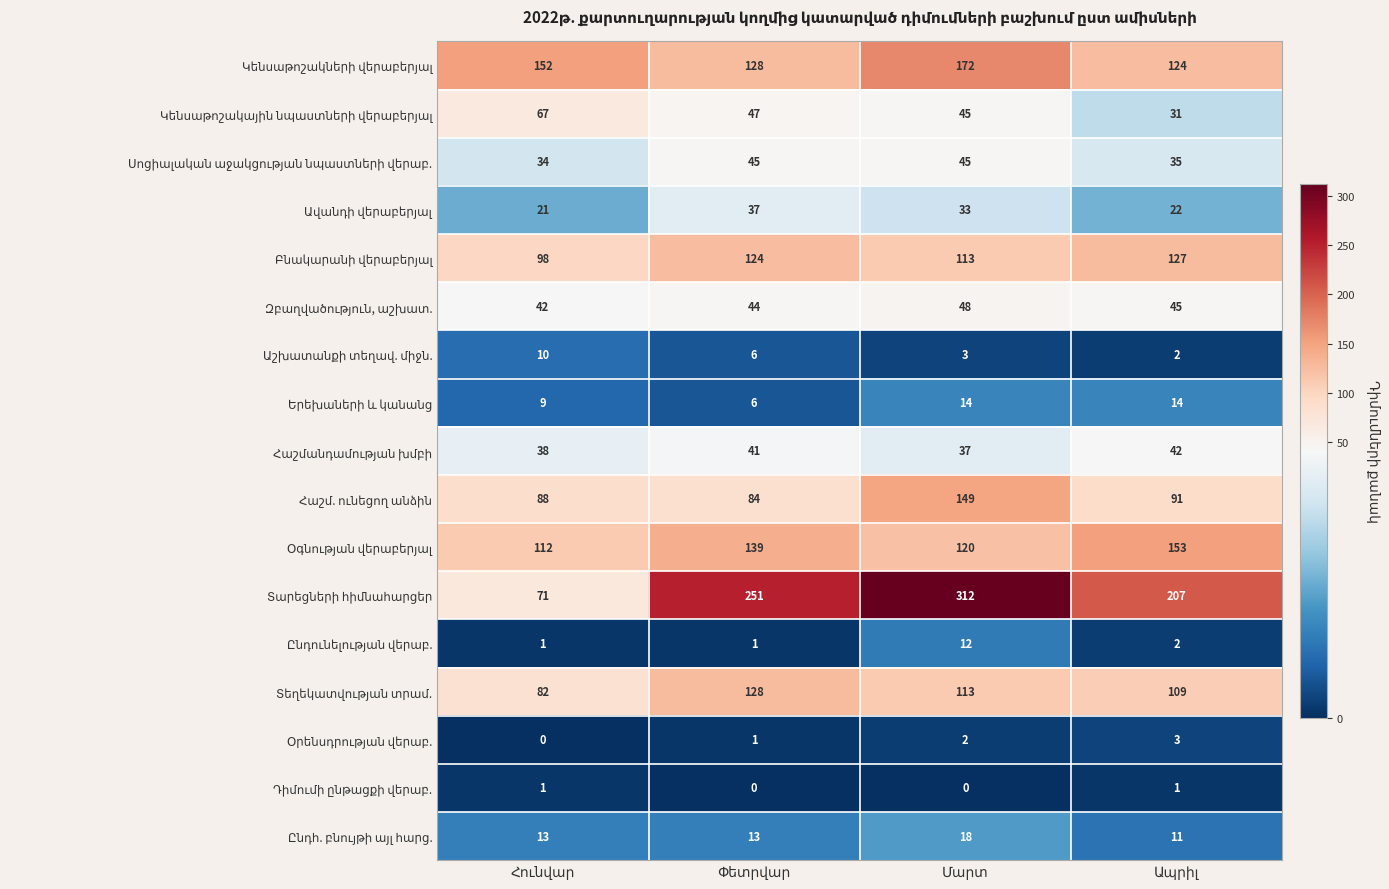

What is the maximum value shown in the chart?

312